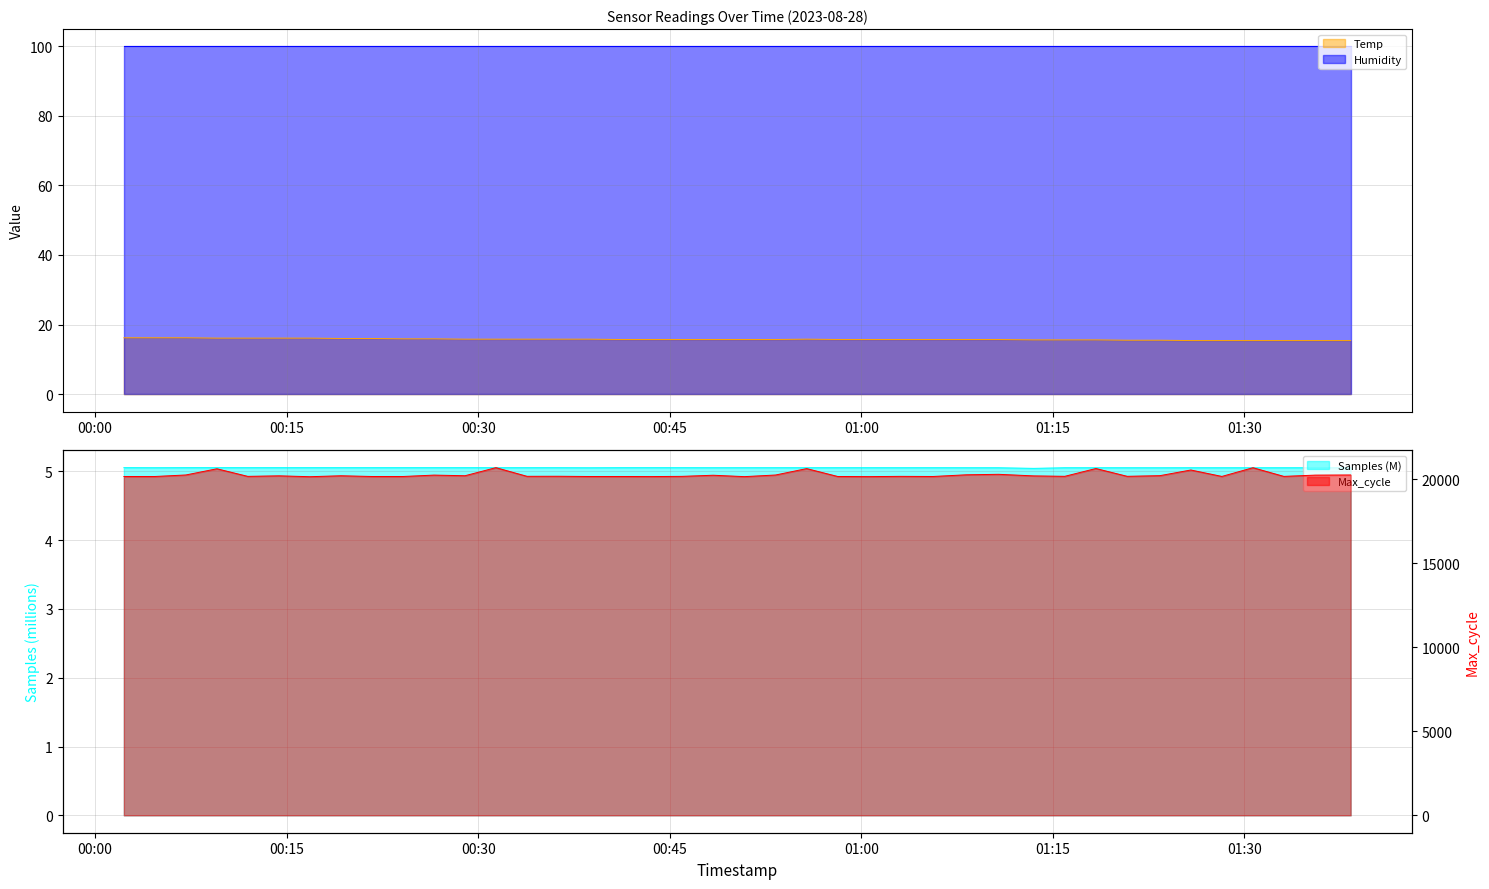

Which category has the highest value in the Temp series?

2023/08/28 00:02:15